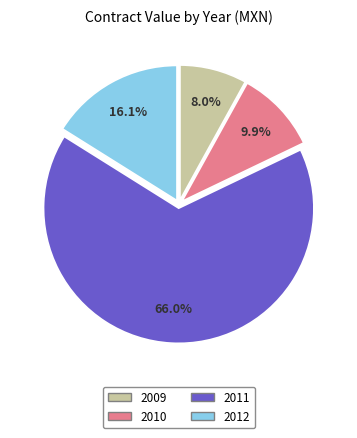

Which category has the smallest portion of the pie?

2009